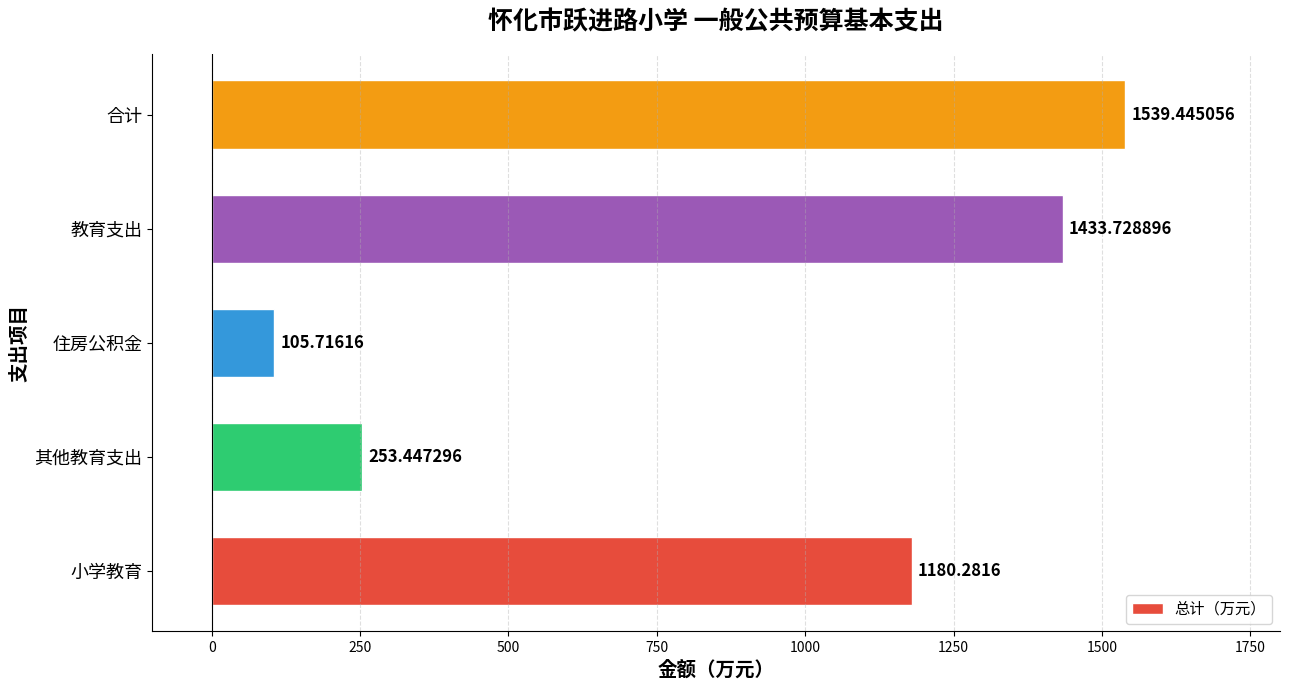

At which label is the value closest to 822?

小学教育